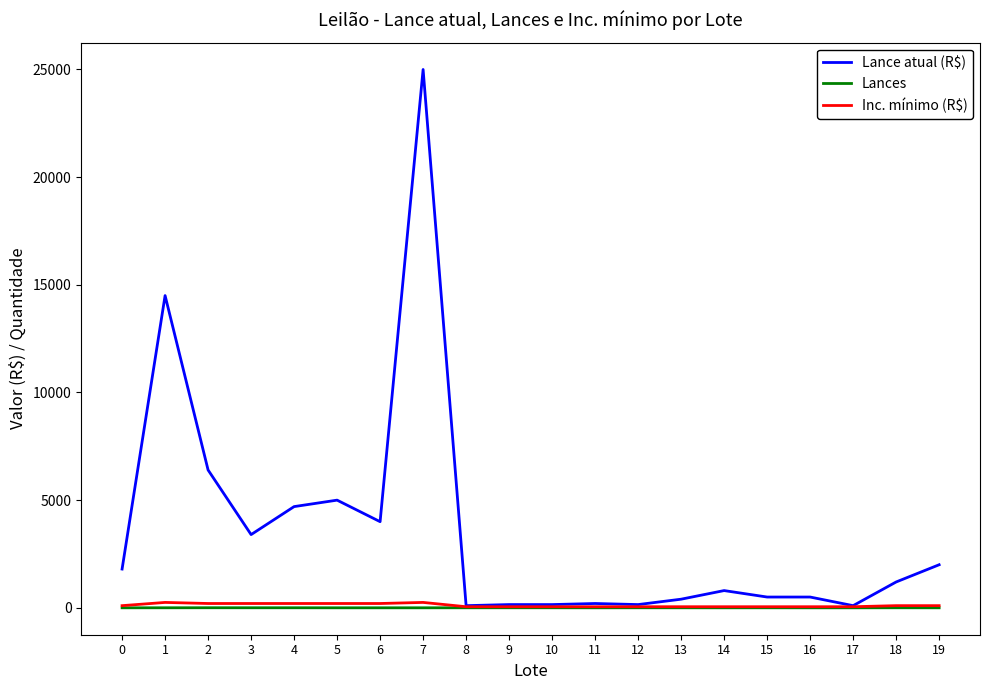

Which series has the largest range (max minus min)?

Lance atual (R$)